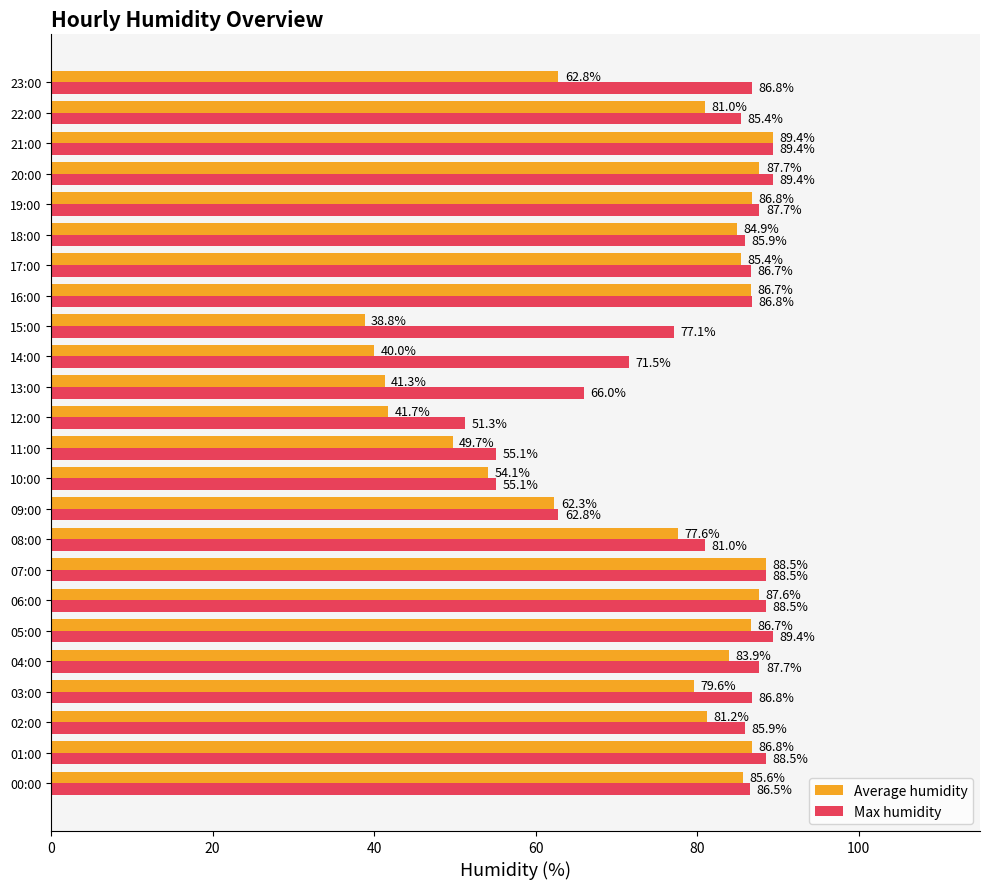

What is the difference between the second highest and minimum values in the Average humidity series?

49.7